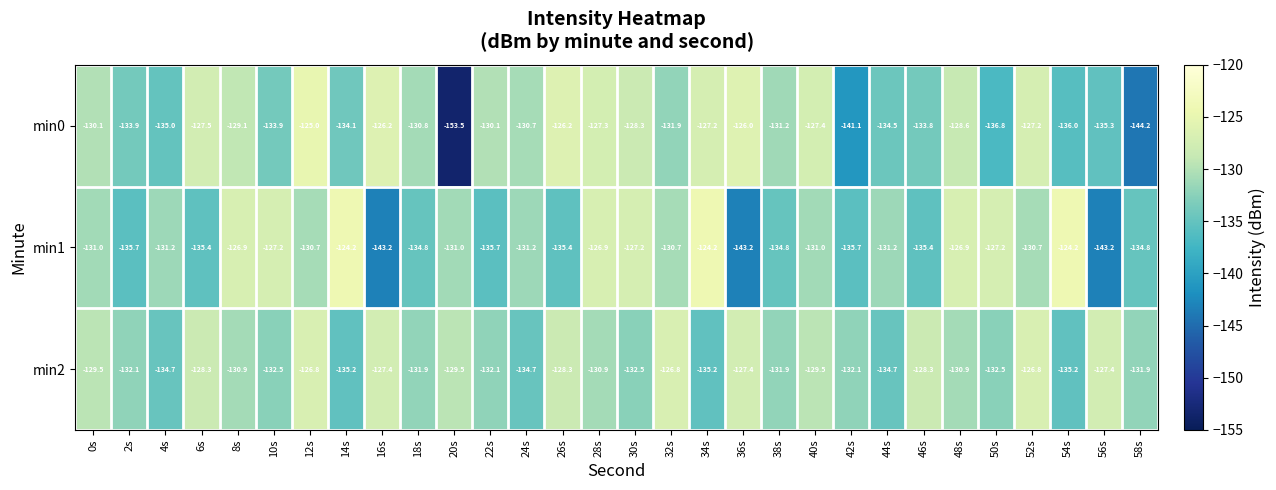

What is the sum of the min0 values at 12s and 16s?

-251.2